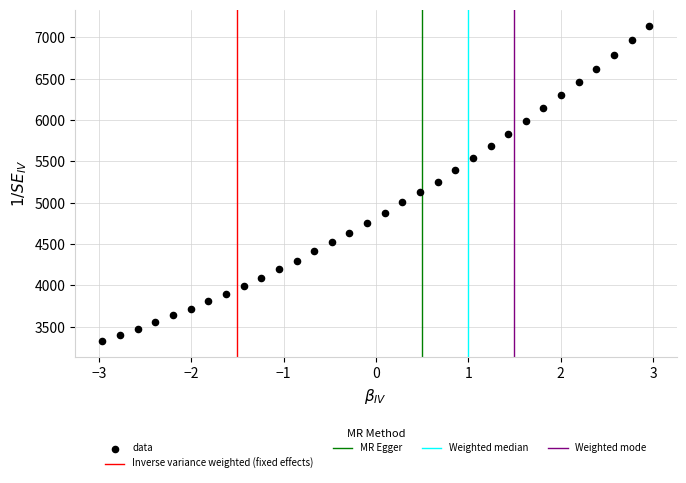

What is the range of X values (max minus min)?

5.9